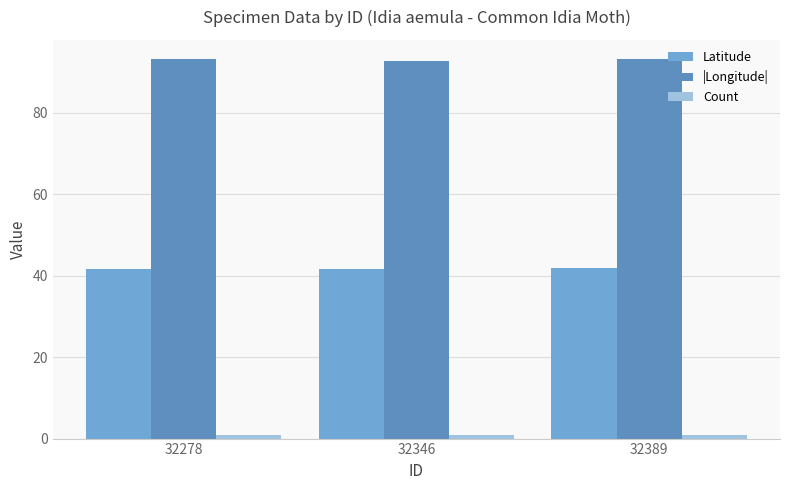

Is the value of Count at 32346 greater than the value of Latitude at 32346?

No